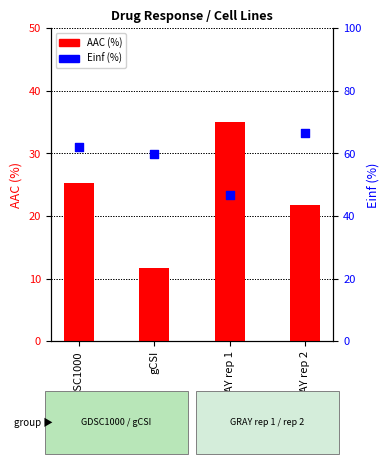

What are all the series names shown in the legend?

AAC (%), Einf (%)